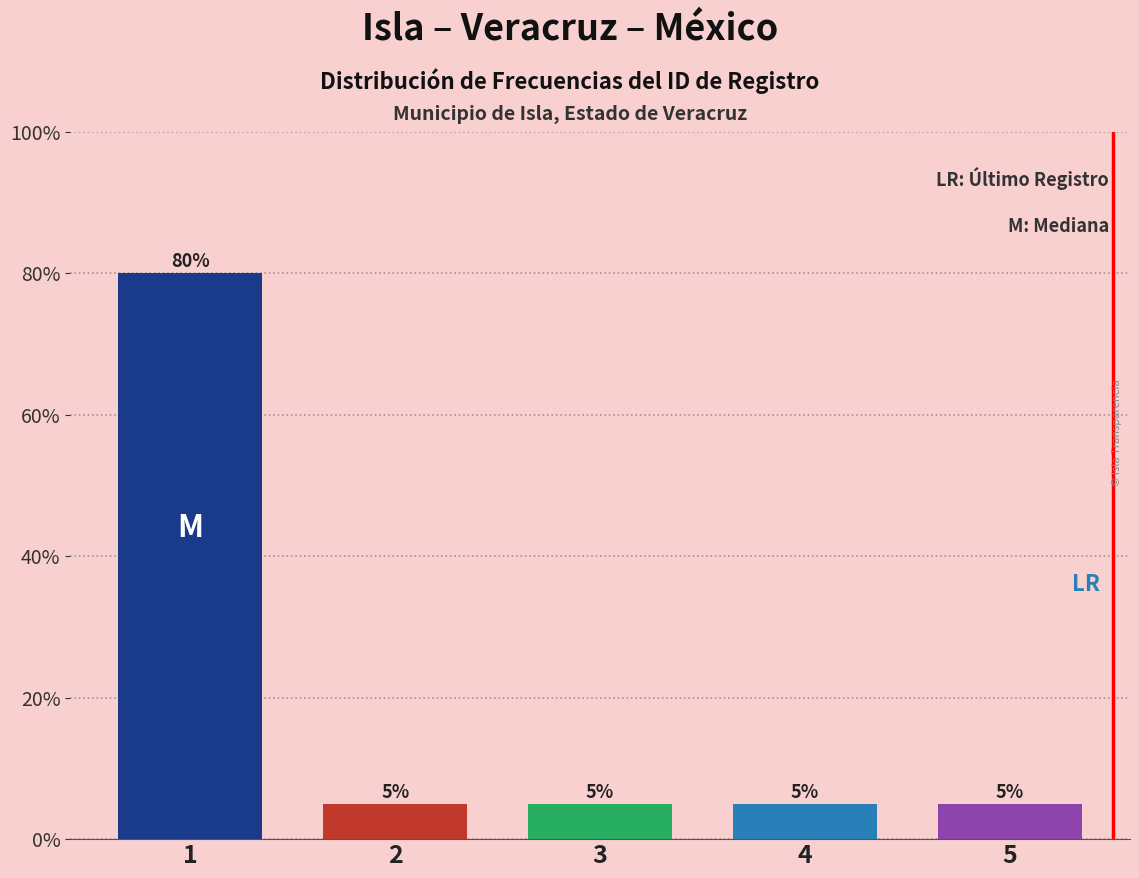

Reading right to left, list all the values displayed in this chart.

5	5	5	5	80